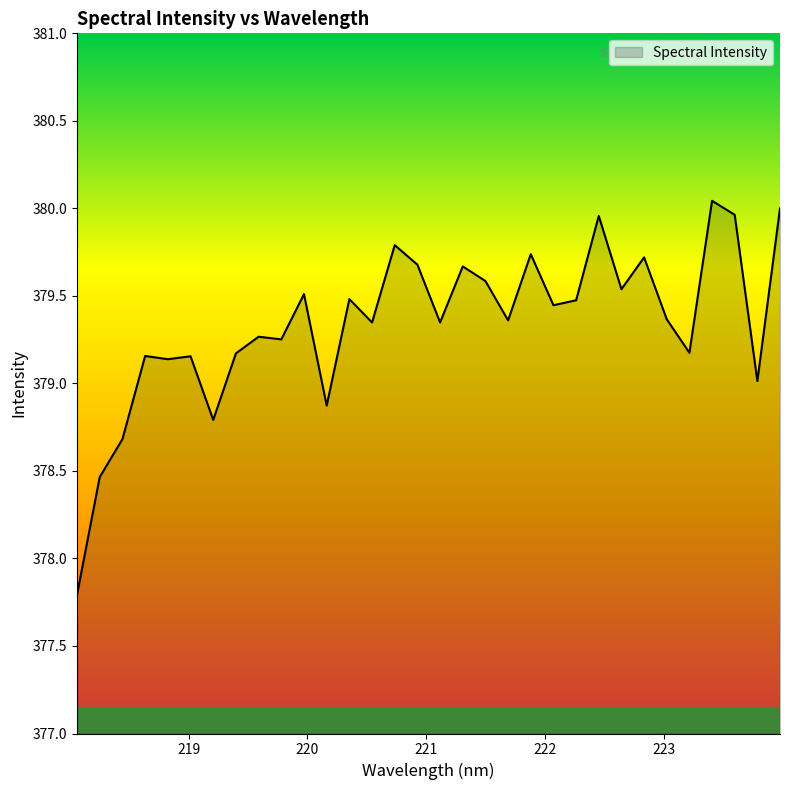

What is the minimum value shown in the chart?

377.8